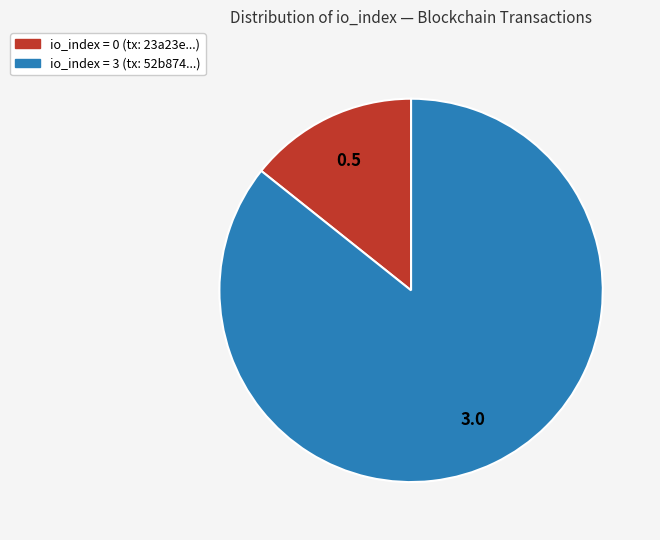

Combined, do io_index = 0 (tx: 23a23e...) and io_index = 3 (tx: 52b874...) account for over 50%?

Yes